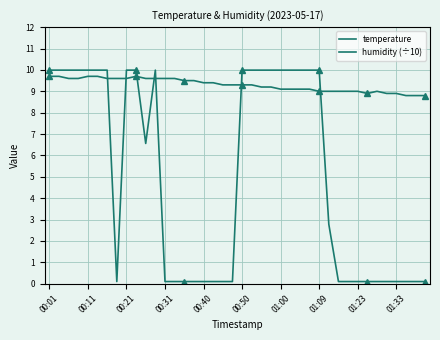

Does the chart have visible grid lines?

Yes